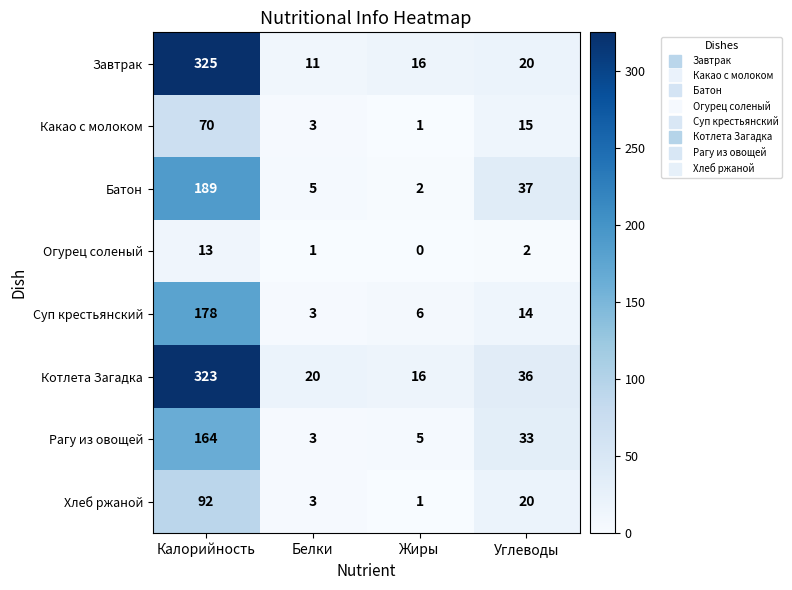

Which series has the largest range (max minus min)?

Завтрак